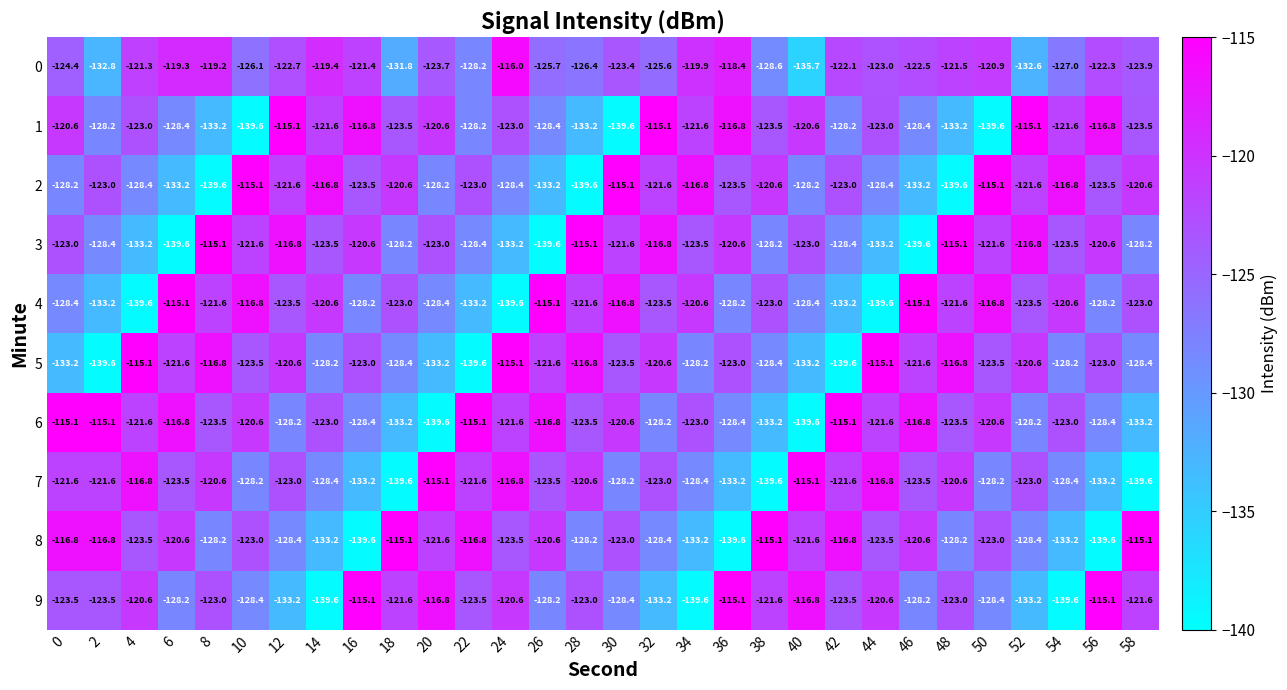

What is the difference between the 9 values at 56 and 26?

13.1